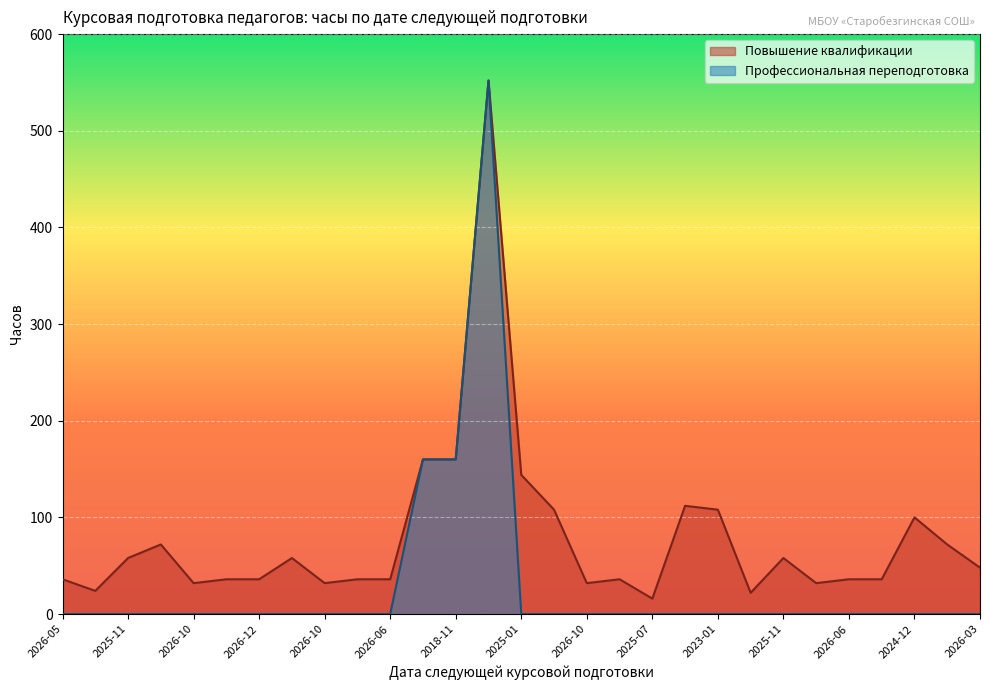

Reading left to right, extract all data points from this chart.

Повышение квалификации: 36	24	58	72	32	36	36	58	32	36	36	160	160	552	144	108	32	36	16	112	108	22	58	32	36	36	100	72	48
Профессиональная переподготовка: 0	0	0	0	0	0	0	0	0	0	0	160	160	552	0	0	0	0	0	0	0	0	0	0	0	0	0	0	0